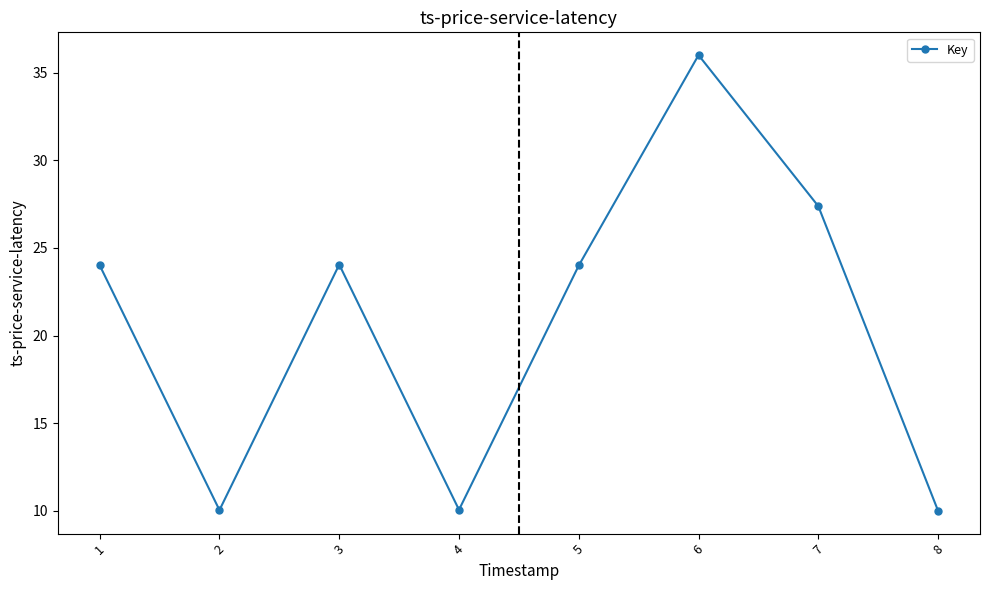

At which category does the data reach its first local peak?

3